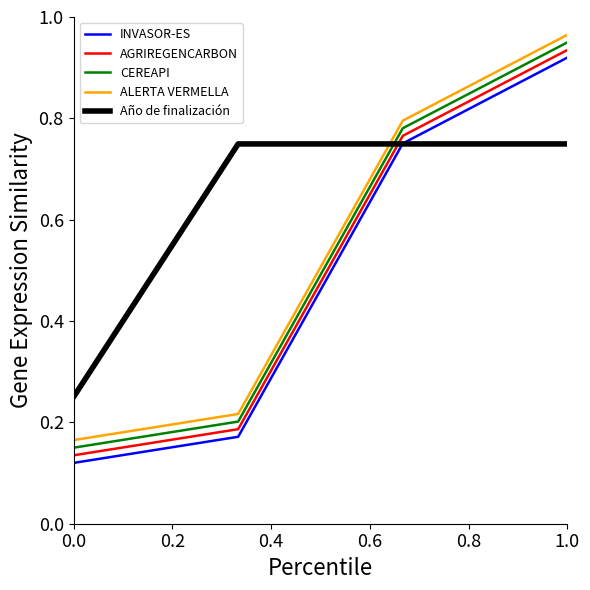

True or false: CEREAPI and INVASOR-ES intersect in this chart.

False